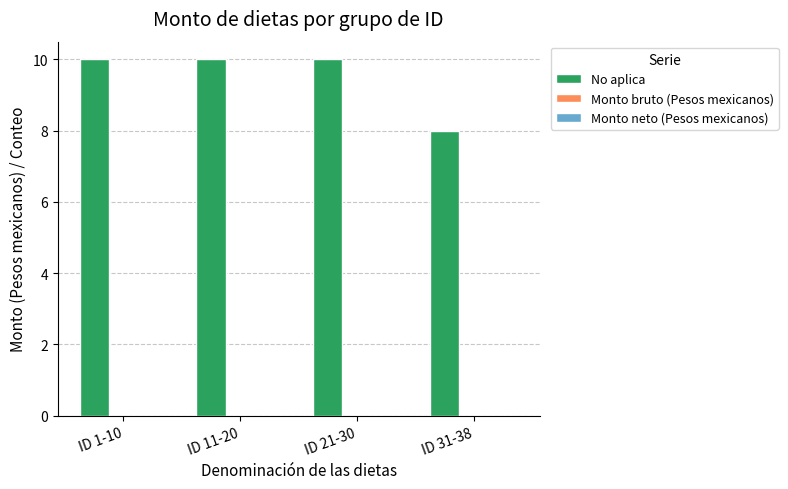

Approximately how many times larger is the value at ID 1-10 compared to ID 21-30?

1.0